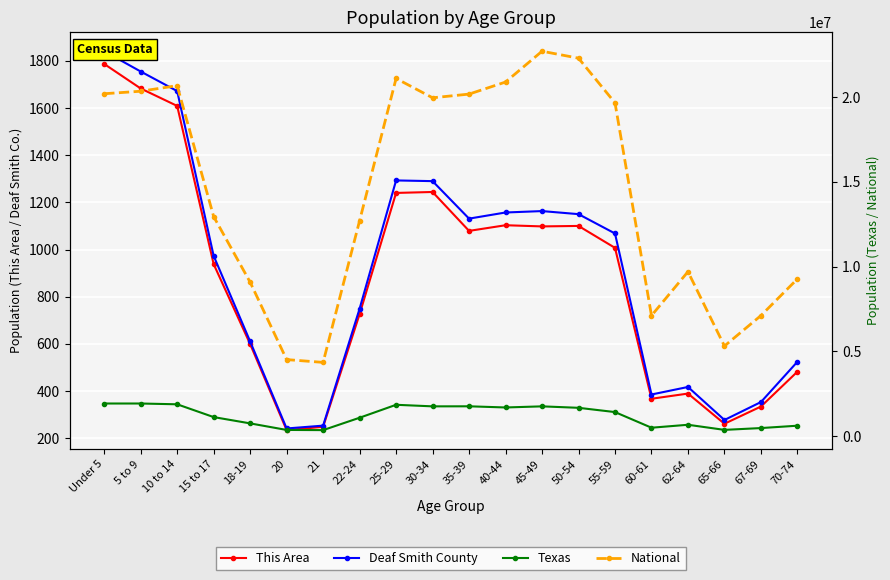

What is the sum of the National values at 62-64 and 22-24?

22416773